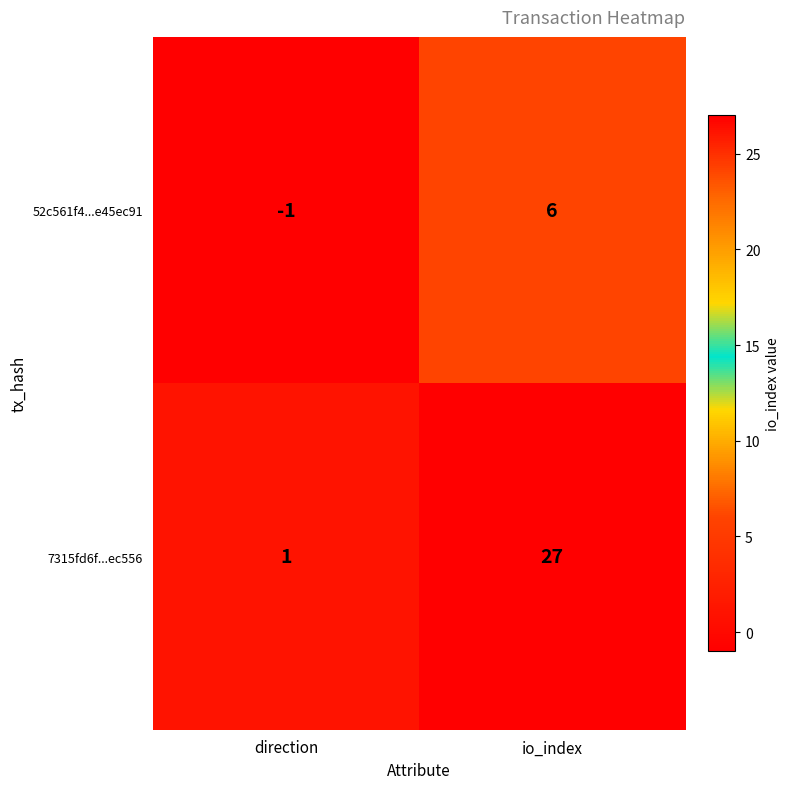

At which category is the sum across all series the highest?

io_index